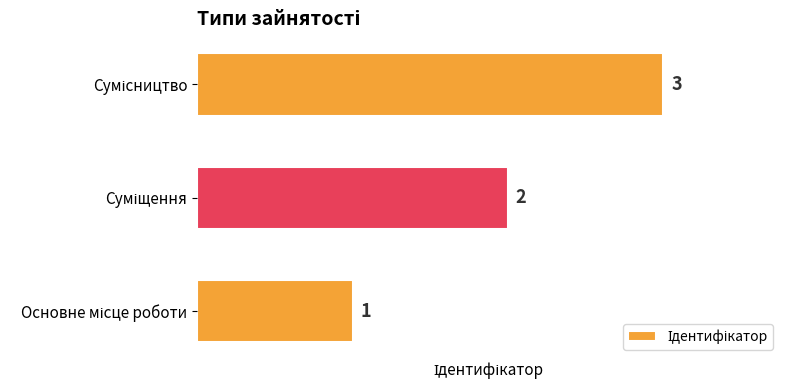

Count the values in the range 1 to 3.

3